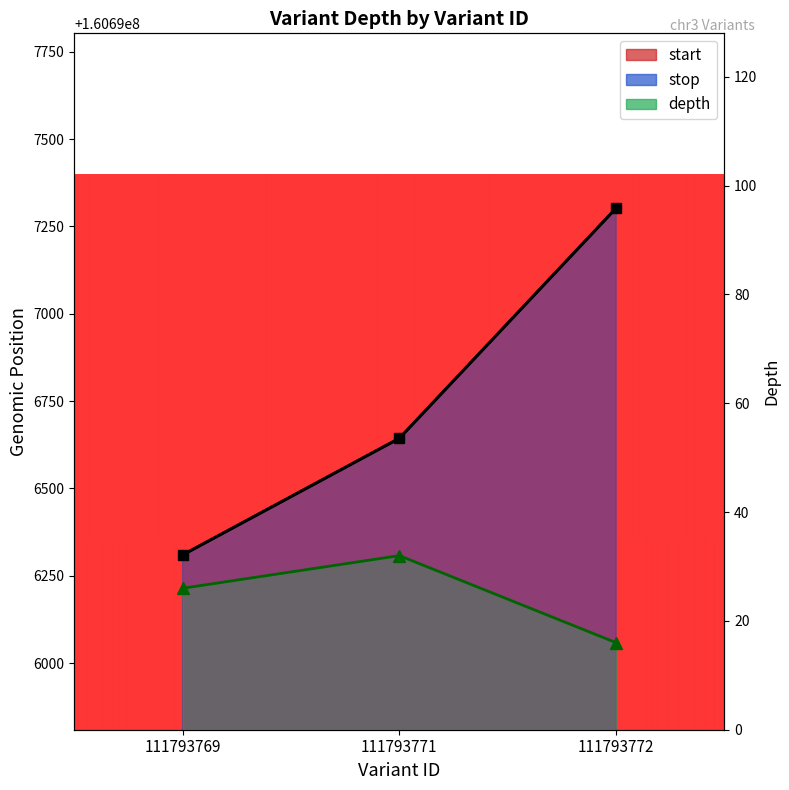

How many data points in start are above 160696643?

1